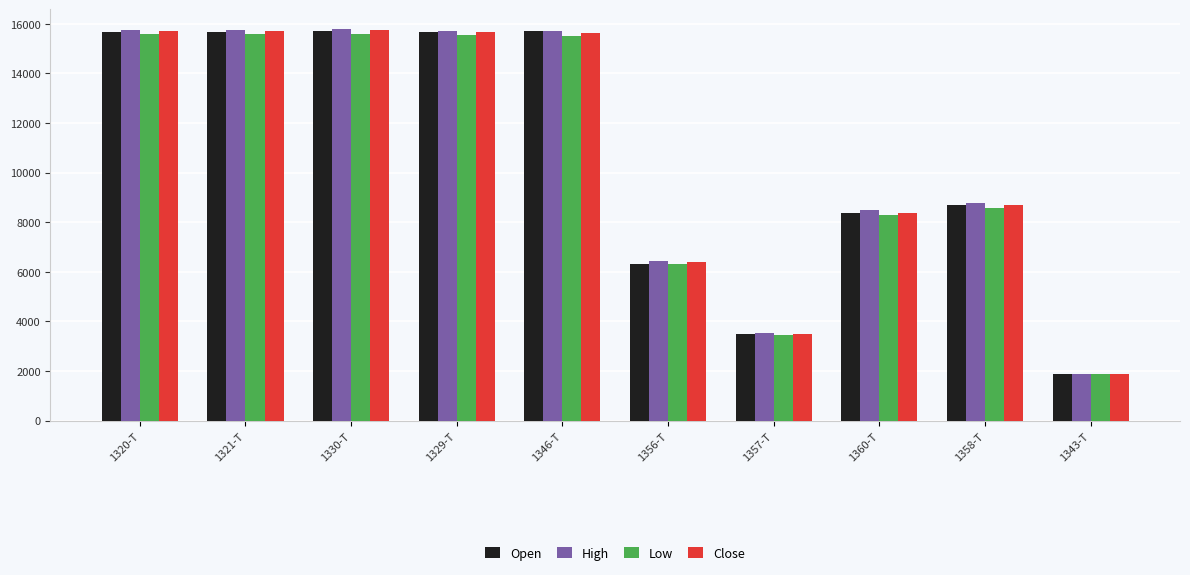

What is the label of the 10th bar from the right?

1320-T